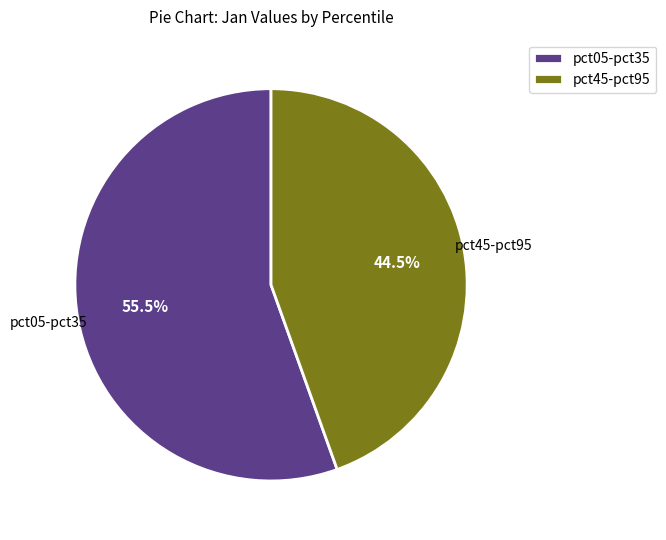

How many slices are in this pie chart?

2